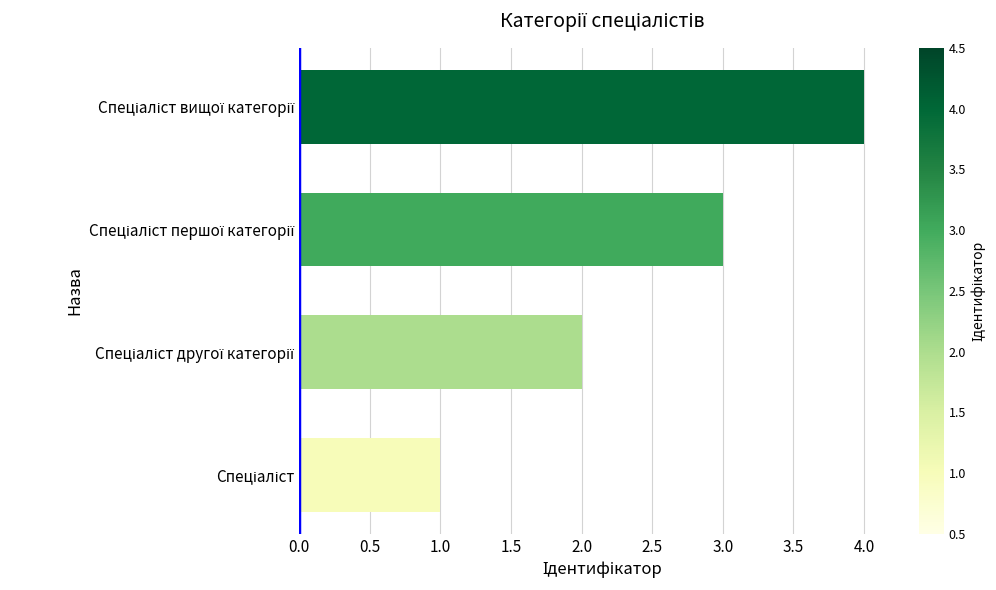

What is the greatest value displayed?

4